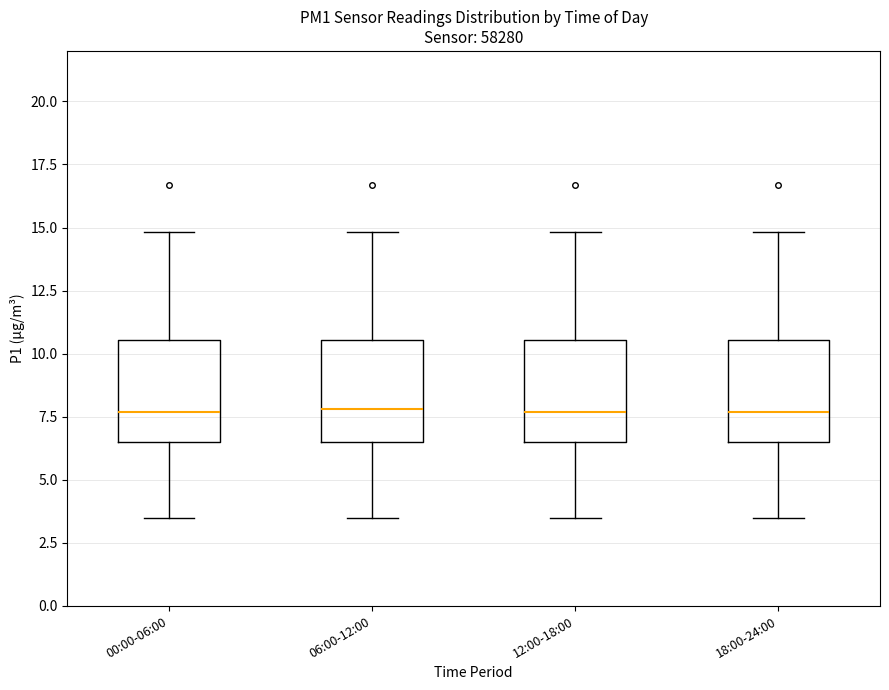

Reading left to right, transcribe this box plot: for each box, give where its median line is, the range the box spans, and where its two whiskers end, as read against the y-axis. The values are not printed on the chart, so give them approximately, as read against the axis.

00:00-06:00: median 7.5, box 6.5 to 10.5, whiskers 3.5 to 15.0
06:00-12:00: median 8.0, box 6.5 to 10.5, whiskers 3.5 to 15.0
12:00-18:00: median 7.5, box 6.5 to 10.5, whiskers 3.5 to 15.0
18:00-24:00: median 7.5, box 6.5 to 10.5, whiskers 3.5 to 15.0